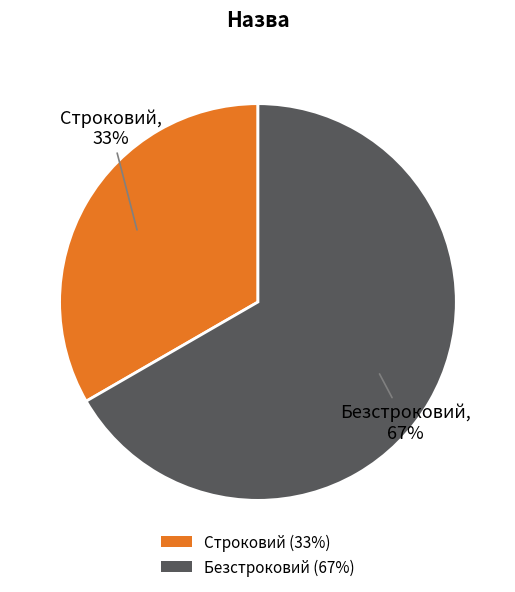

What percentage is the Безстроковий slice, to the nearest percent?

67%